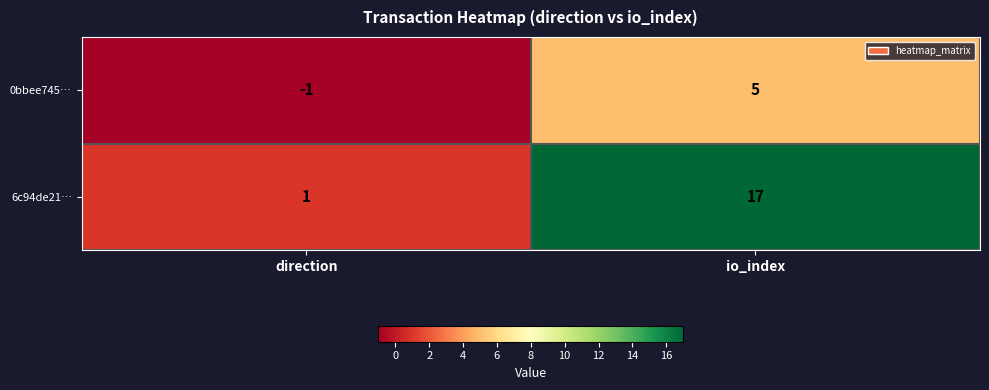

What is the minimum value shown in the chart?

-1